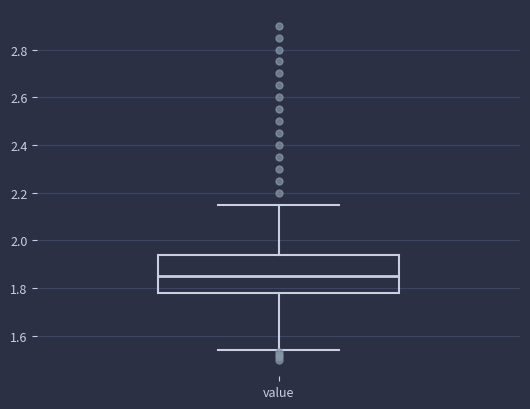

Read this box plot against the y-axis: the position of the median line, the range covered by the box, and the ends of both whiskers. The values are not printed on the chart, so give them approximately, as read against the axis.

median 1.86, box 1.78 to 1.94, whiskers 1.54 to 2.16